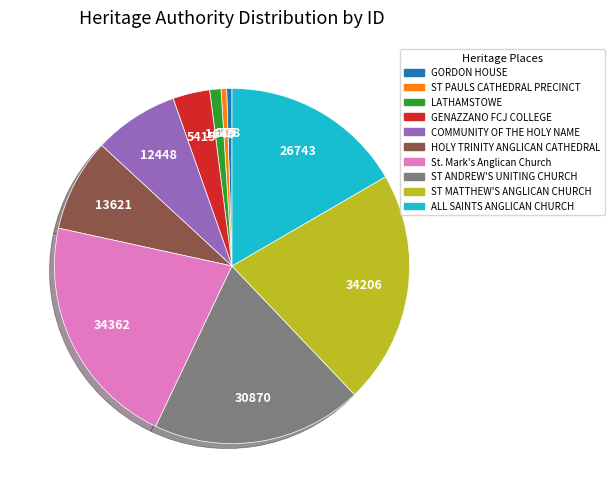

True or false: ST PAULS CATHEDRAL PRECINCT accounts for 11% of the total.

False